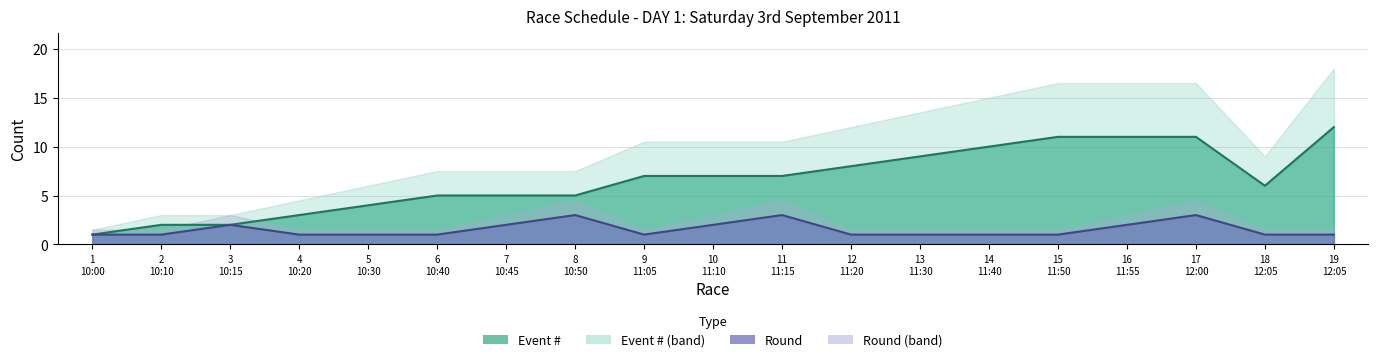

Reading left to right, extract all data points from this chart.

Event #: 1	2	2	3	4	5	5	5	7	7	7	8	9	10	11	11	11	6	12
Round: 1	1	2	1	1	1	2	3	1	2	3	1	1	1	1	2	3	1	1